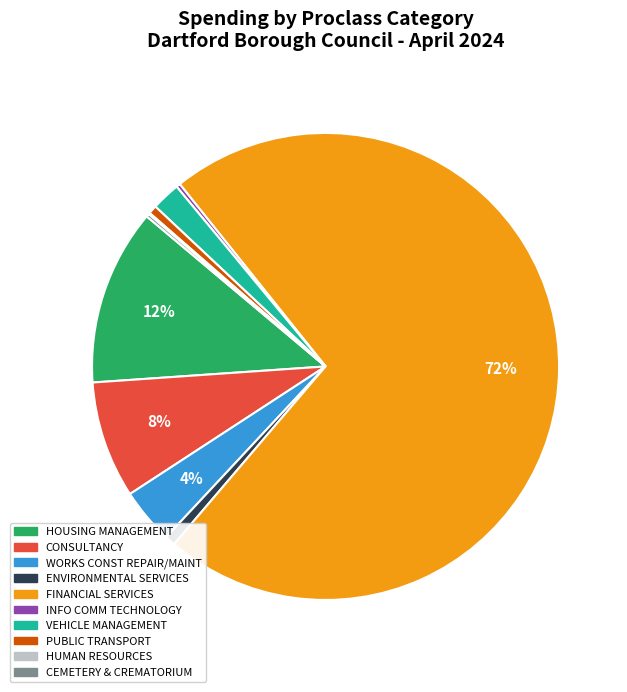

To the nearest percent, what is the difference between the largest and smallest slice percentages?

72%